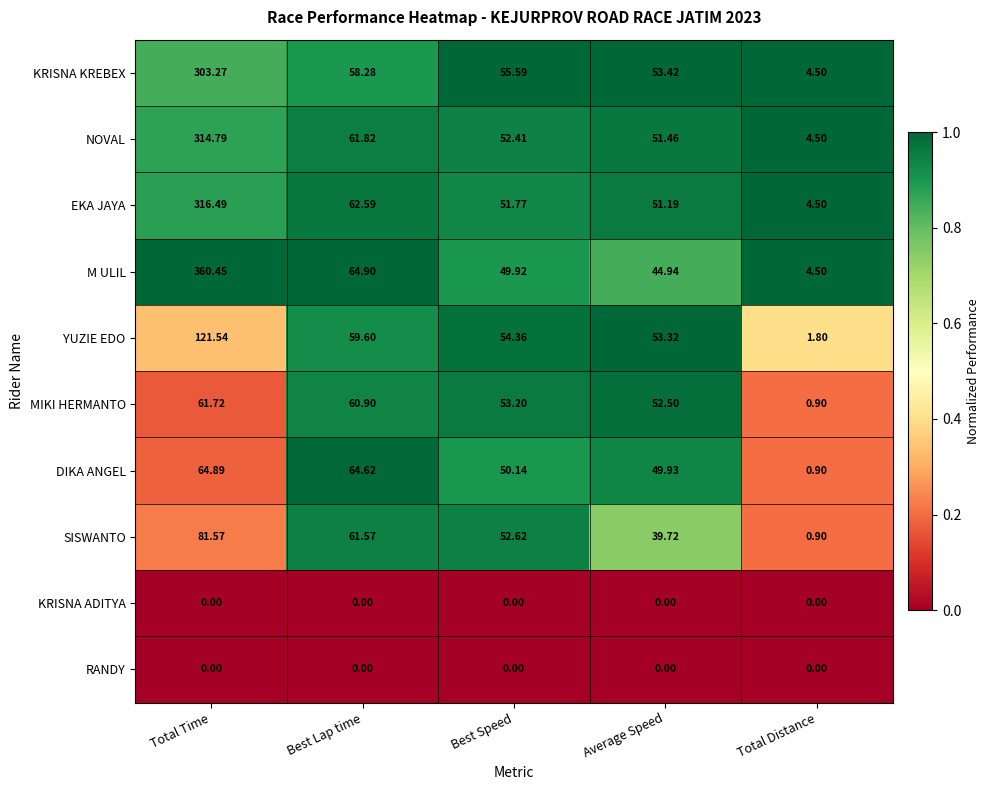

At which label does EKA JAYA first exceed 51?

Total Time